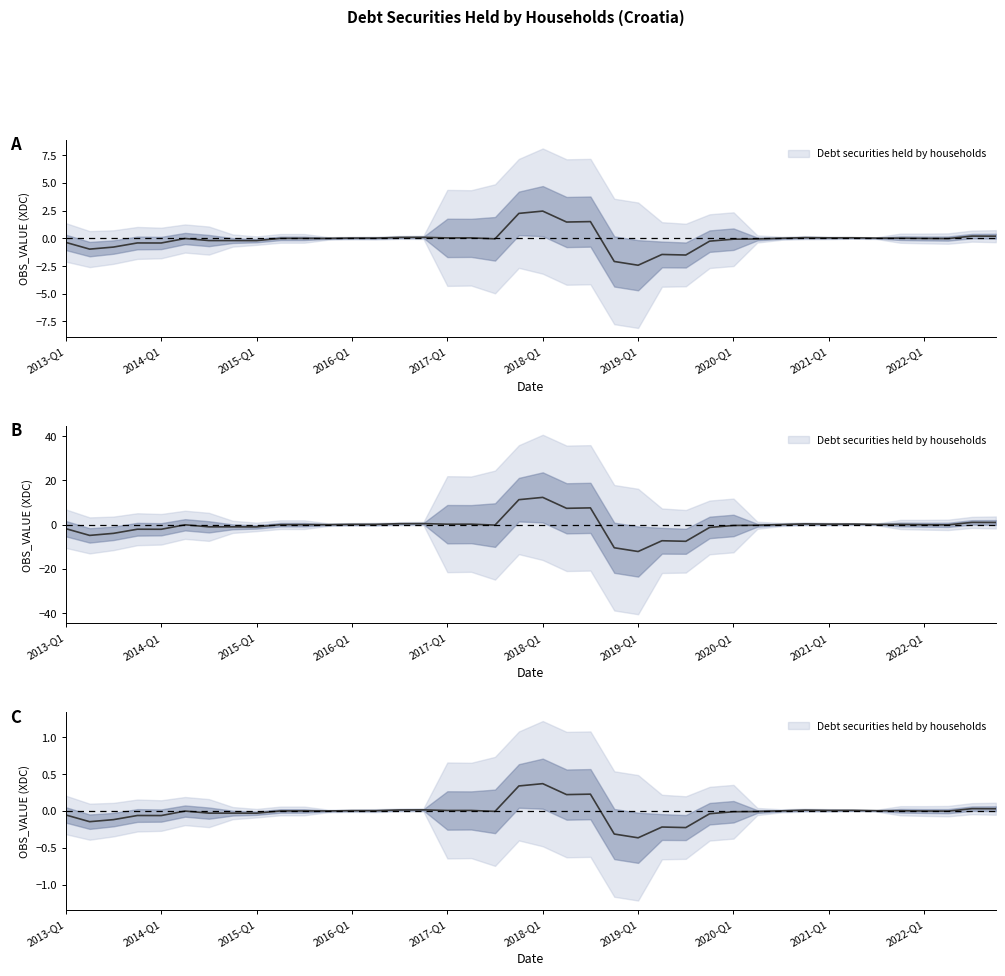

The chart shows a value of 0.0 at 2014-Q2. True or false?

True